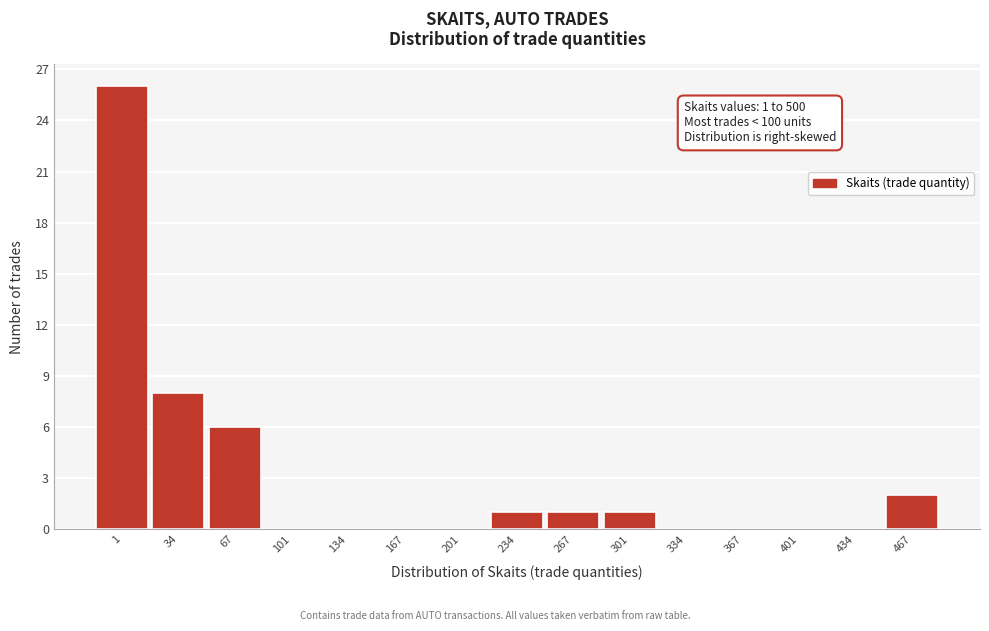

Reading left to right, transcribe all the data shown in this chart.

1=26	34=8	67=6	101=0	134=0	167=0	201=0	234=1	267=1	301=1	334=0	367=0	401=0	434=0	467=2